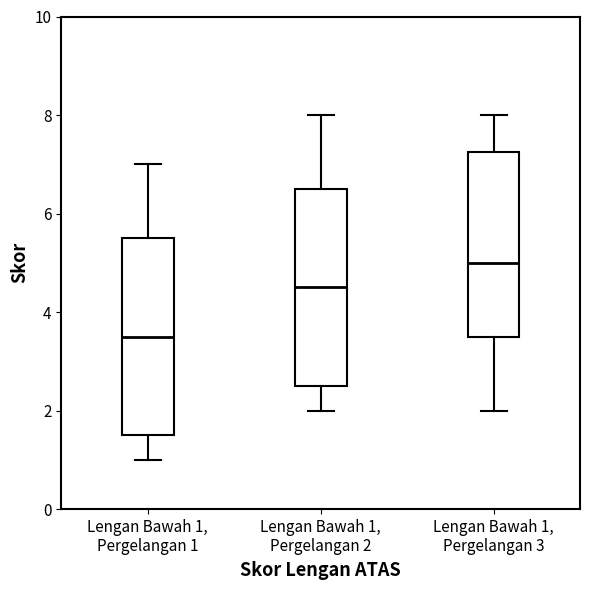

Which box has the lowest median line?

Lengan Bawah 1, Pergelangan 1